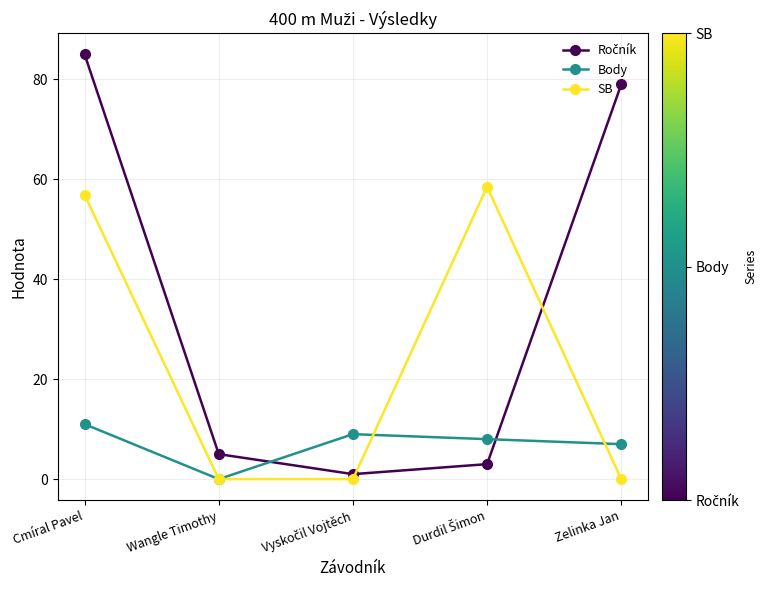

How many lines are shown in the chart?

3